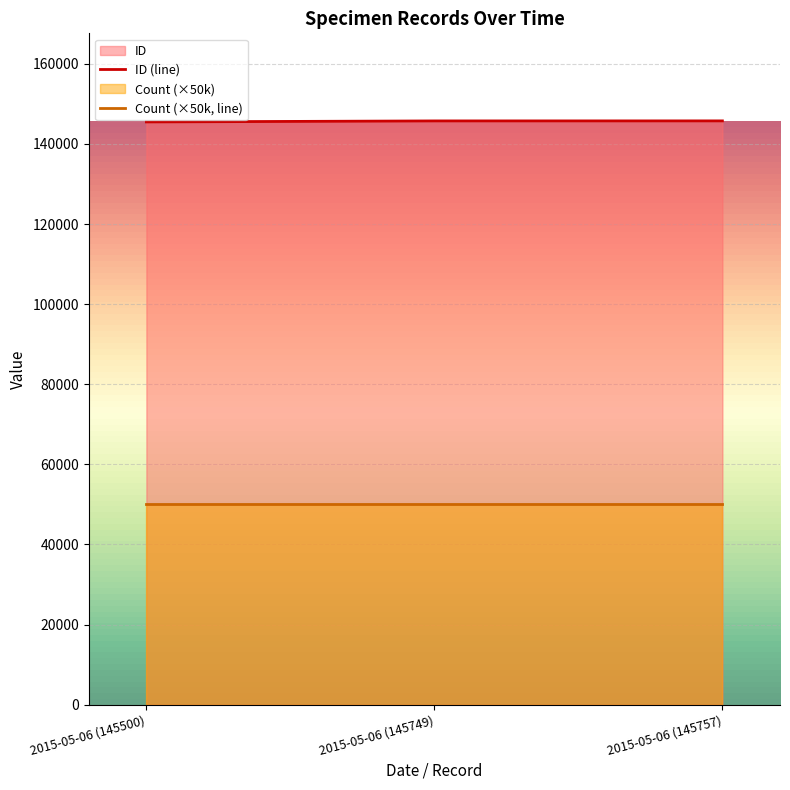

The chart shows a value of 145757 at 2015-05-06 (145757). True or false?

True